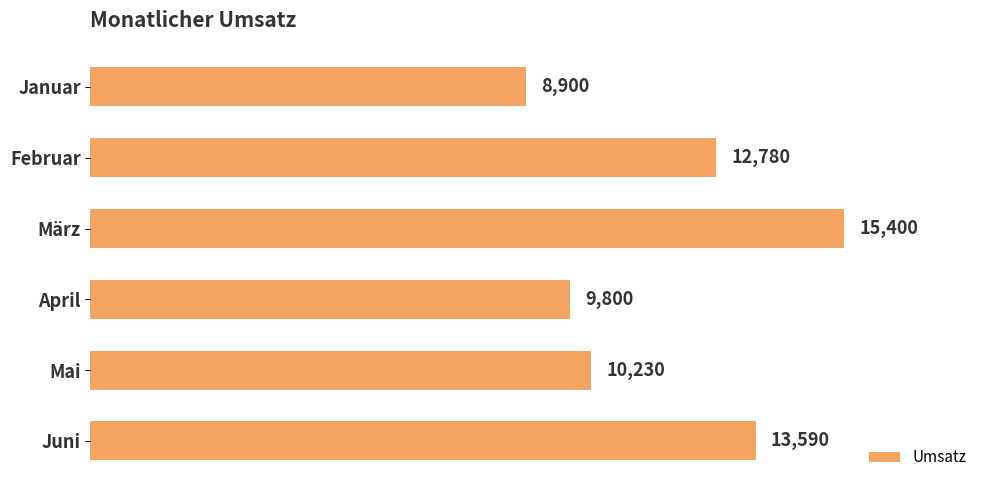

Reading top to bottom, list all the values displayed in this chart.

8900	12780	15400	9800	10230	13590